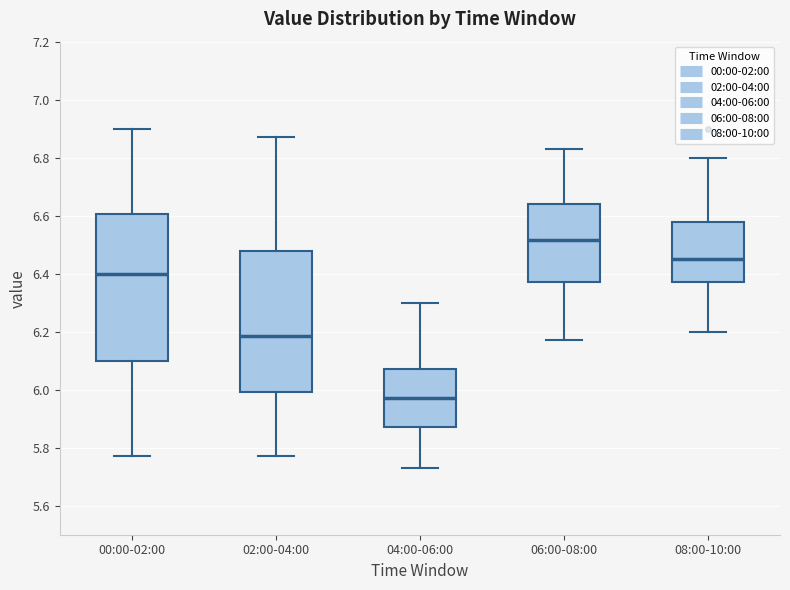

Reading left to right, transcribe this box plot: for each box, give where its median line is, the range the box spans, and where its two whiskers end, as read against the y-axis. The values are not printed on the chart, so give them approximately, as read against the axis.

00:00-02:00: median 6.40, box 6.10 to 6.60, whiskers 5.78 to 6.90
02:00-04:00: median 6.18, box 6.00 to 6.48, whiskers 5.78 to 6.88
04:00-06:00: median 5.98, box 5.88 to 6.08, whiskers 5.74 to 6.30
06:00-08:00: median 6.52, box 6.38 to 6.64, whiskers 6.18 to 6.84
08:00-10:00: median 6.46, box 6.38 to 6.58, whiskers 6.20 to 6.80